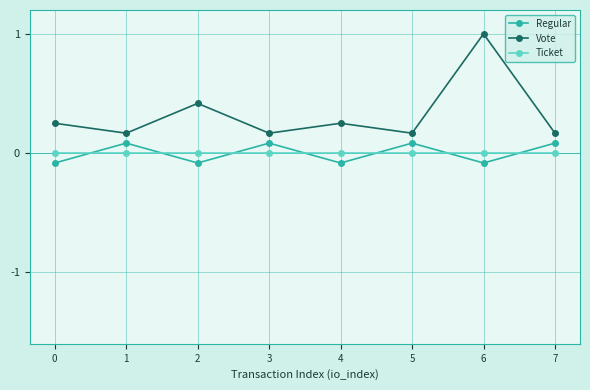

Where is the first local minimum for Vote?

1